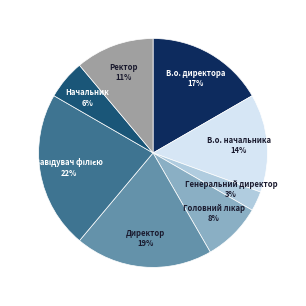

True or false: Генеральний директор accounts for 11% of the total.

False